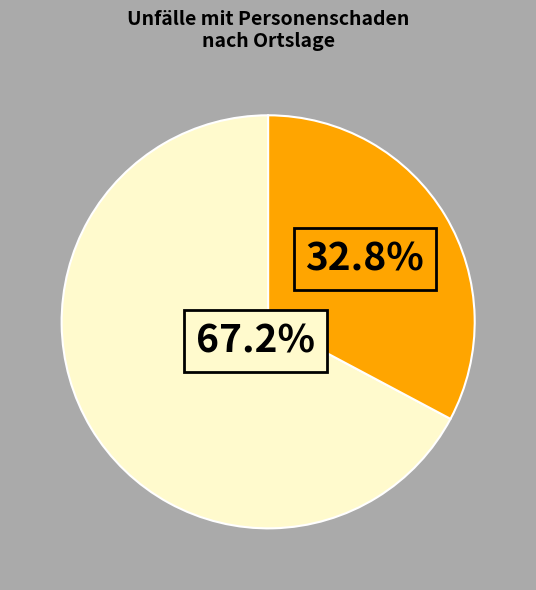

How many segments does this pie chart have?

2